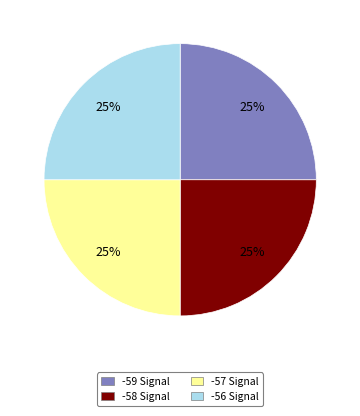

Is there a majority slice in this chart?

No